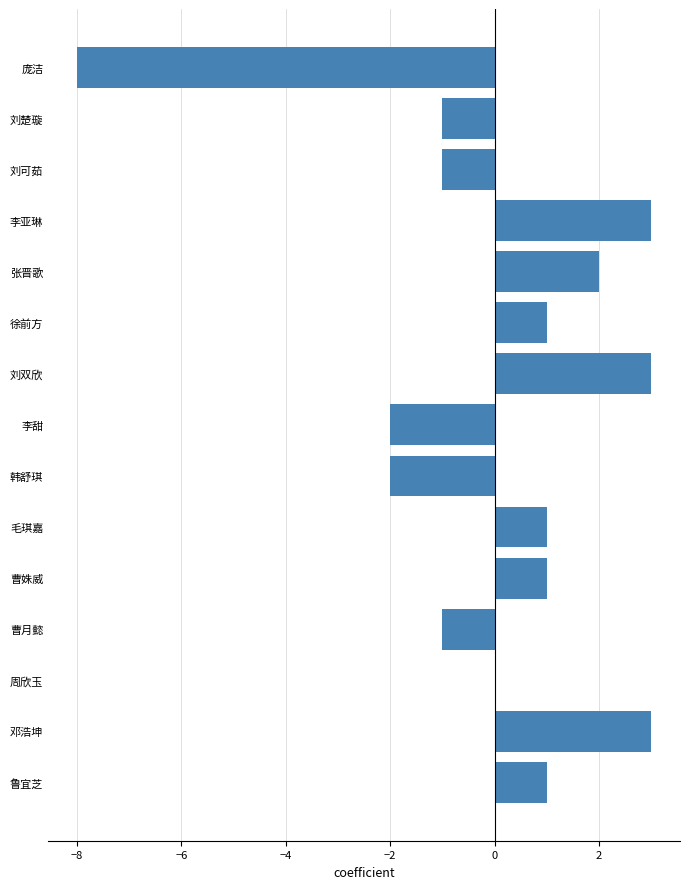

Which has a higher value, 刘双欣 or 曹姝威?

刘双欣